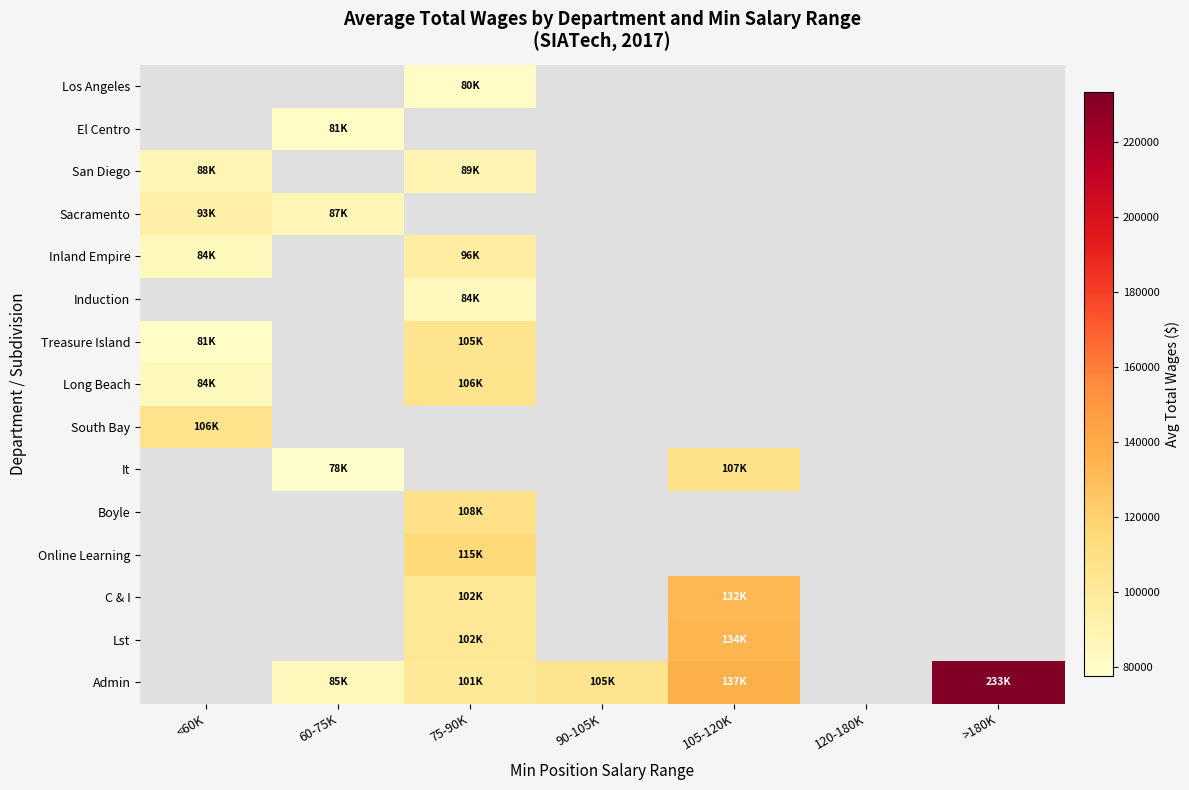

Where is Treasure Island nearest to the value 93167?

<60K